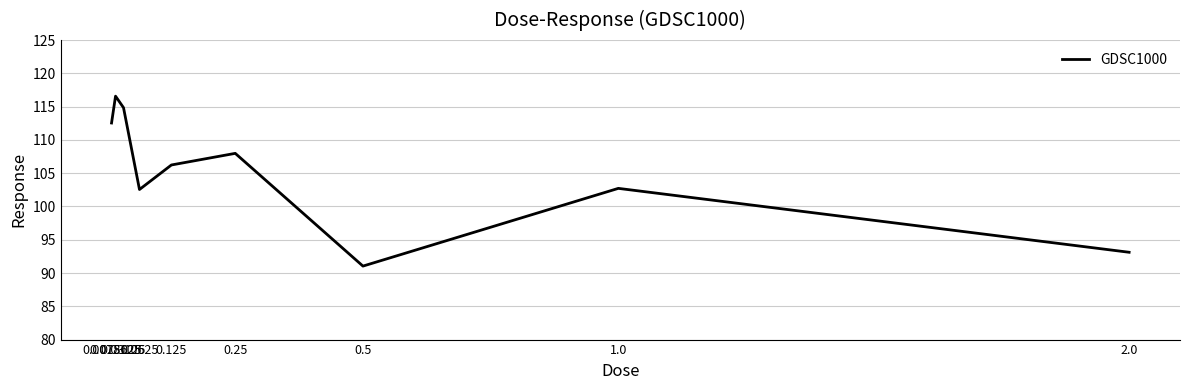

What is the difference between the maximum and minimum values?

25.5